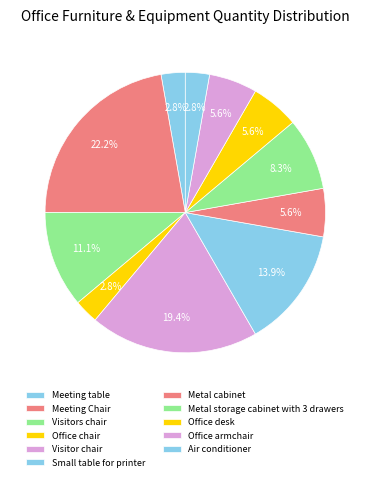

To the nearest percent, what is the difference between the largest and smallest slice percentages?

19%